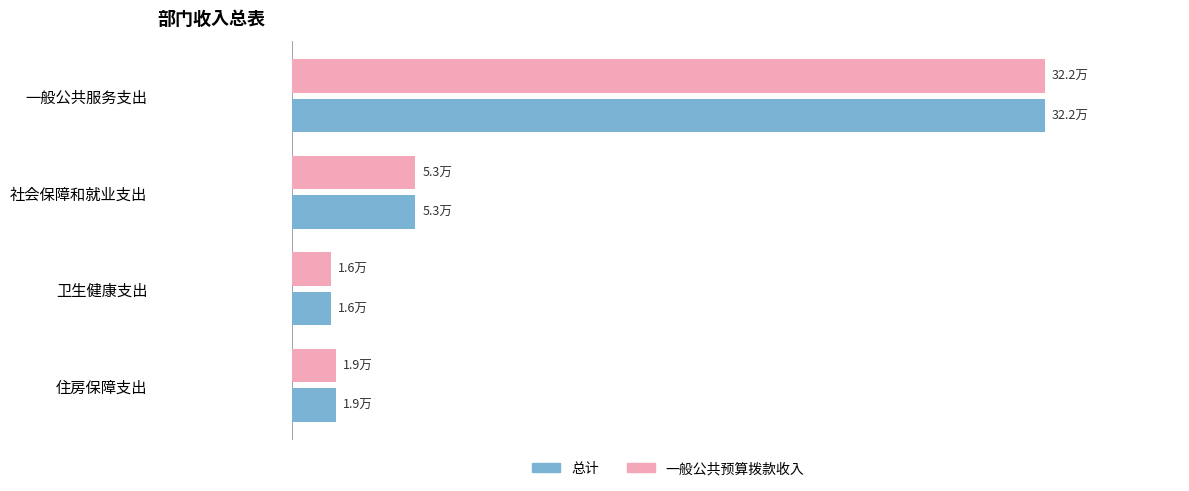

What are all the series names shown in the legend?

总计, 一般公共预算拨款收入